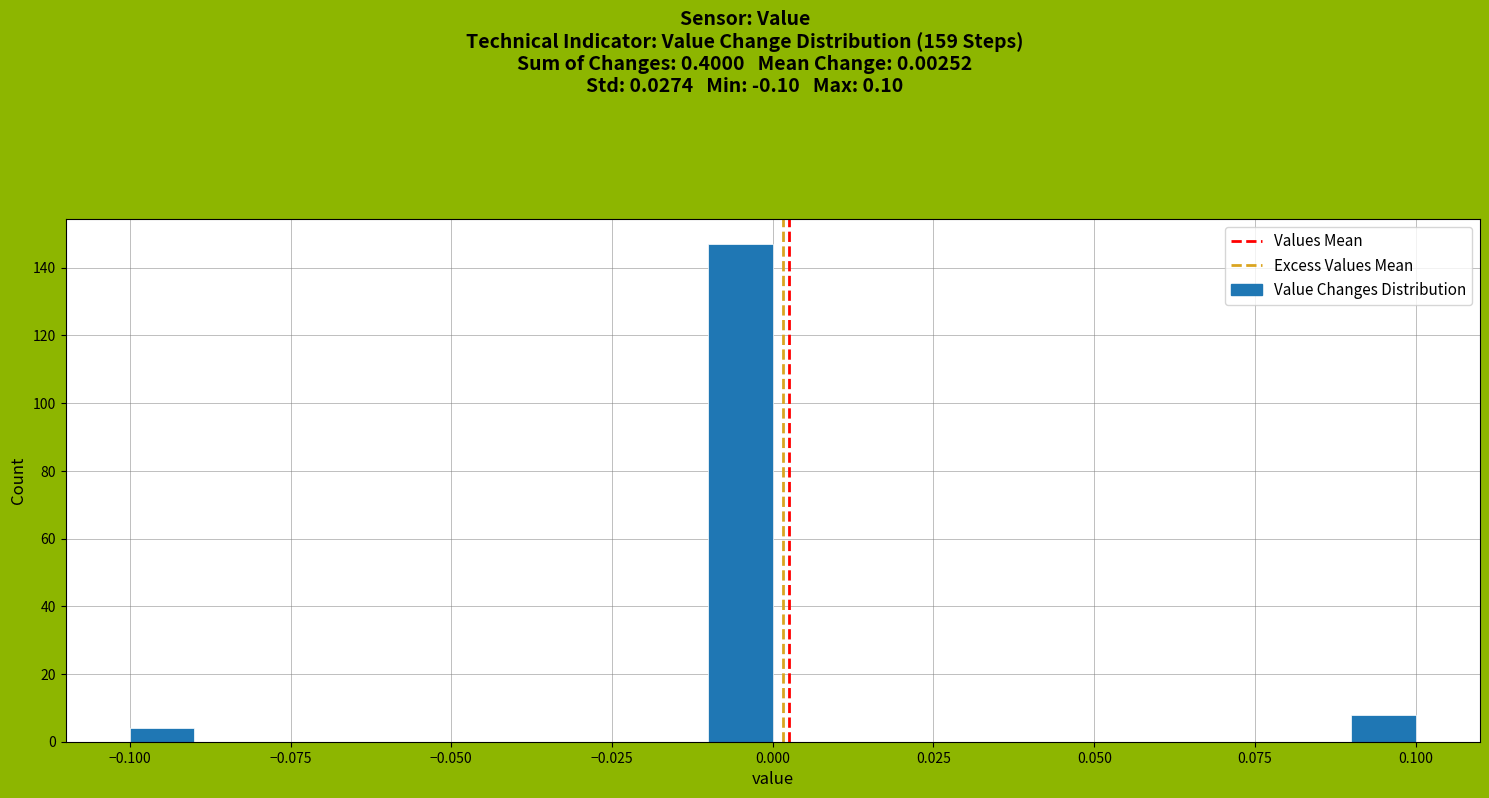

Around what value on the x-axis is the tallest bar? Give the approximate position of its centre, as read against the axis.

-0.005